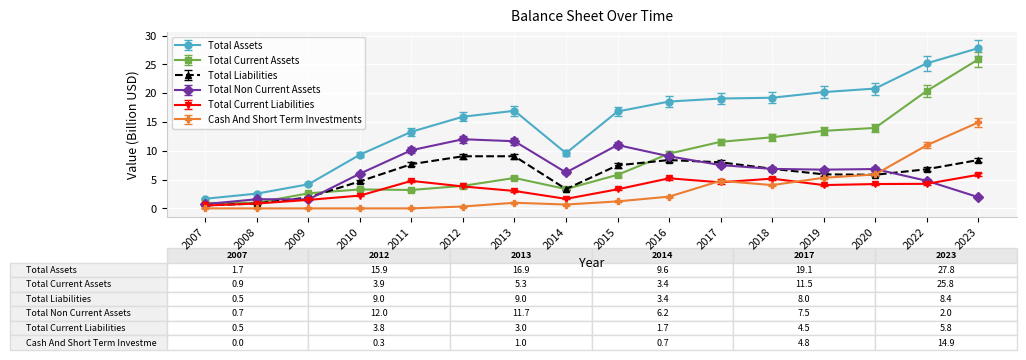

True or false: Cash And Short Term Investments has more than 0 interior local peaks.

True